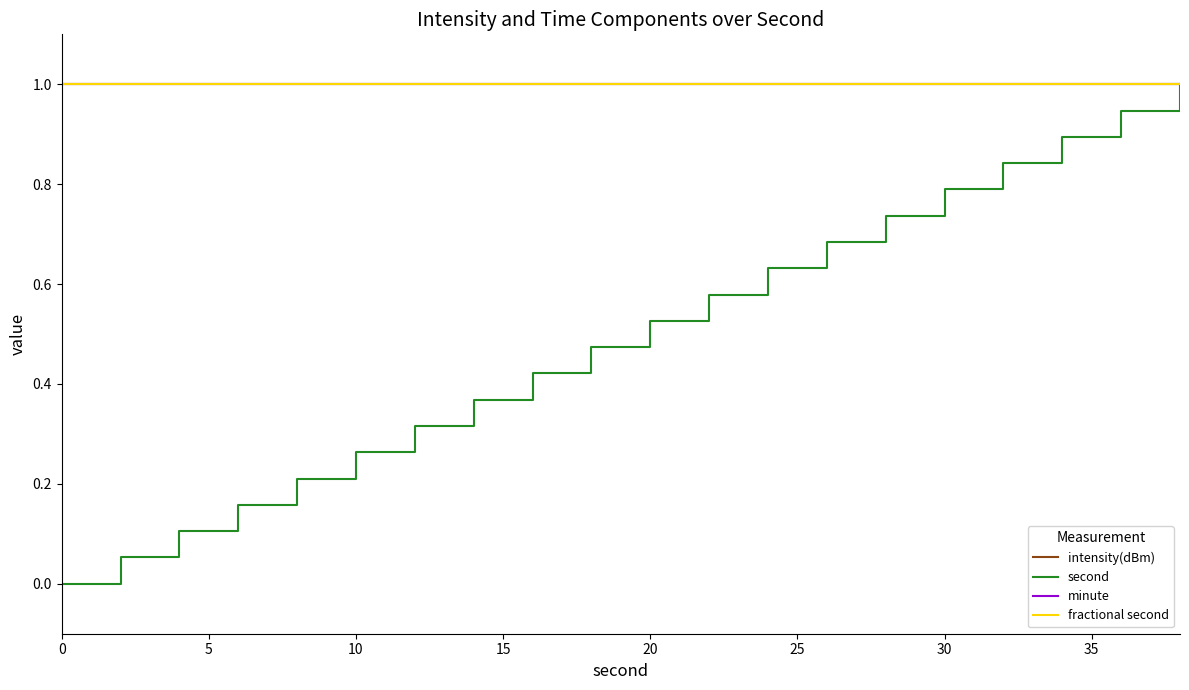

True or false: second and minute cross at least once.

False